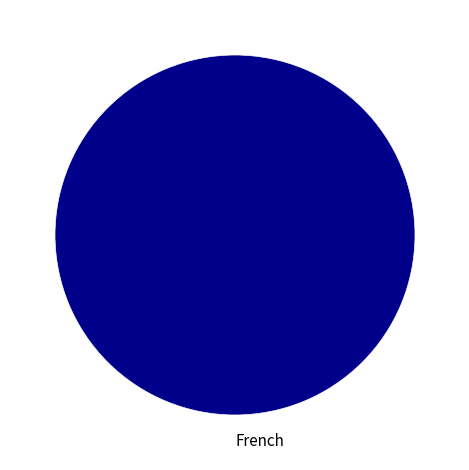

Rank the categories by value from lowest to highest.

French